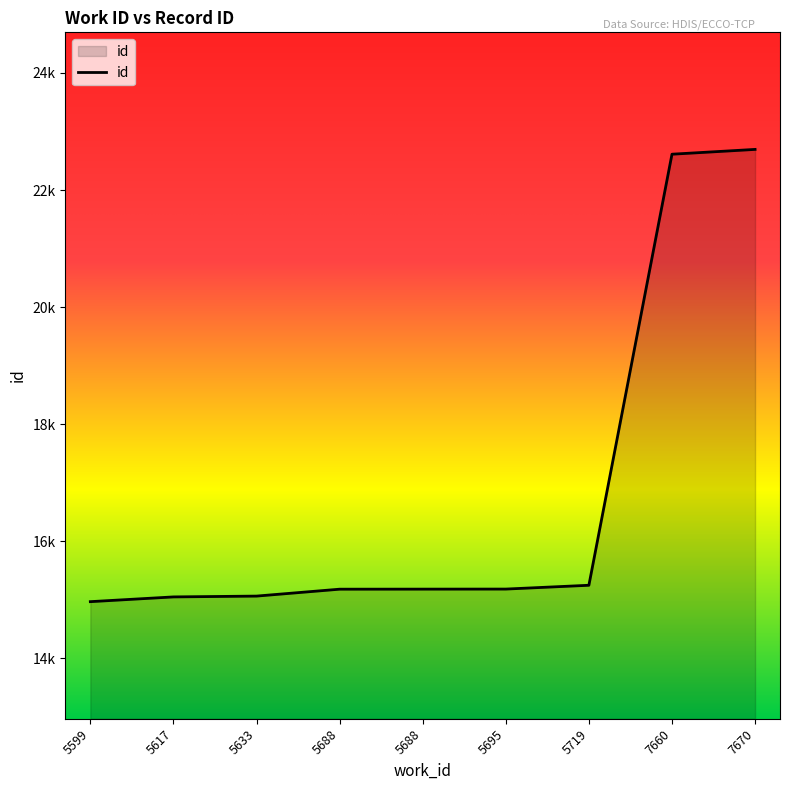

Rank the categories by value from lowest to highest.

5599, 5617, 5633, 5688, 5688, 5695, 5719, 7660, 7670